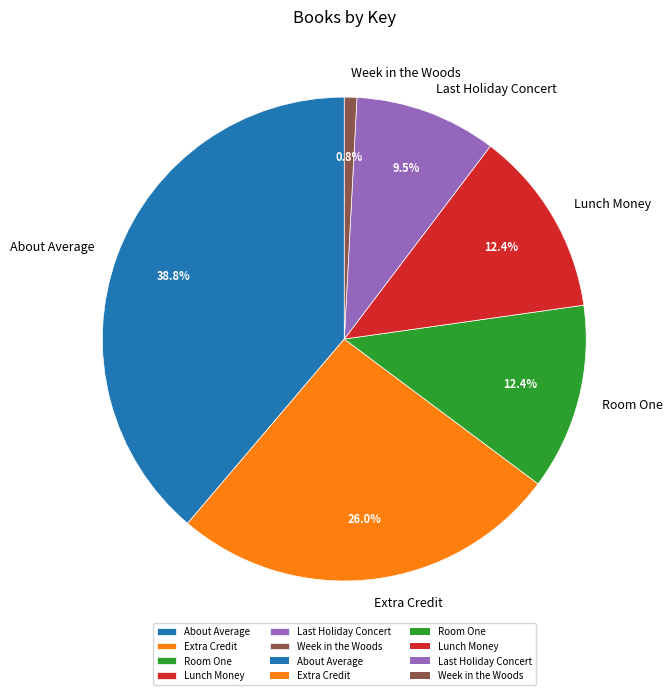

Which slice is the largest?

About Average